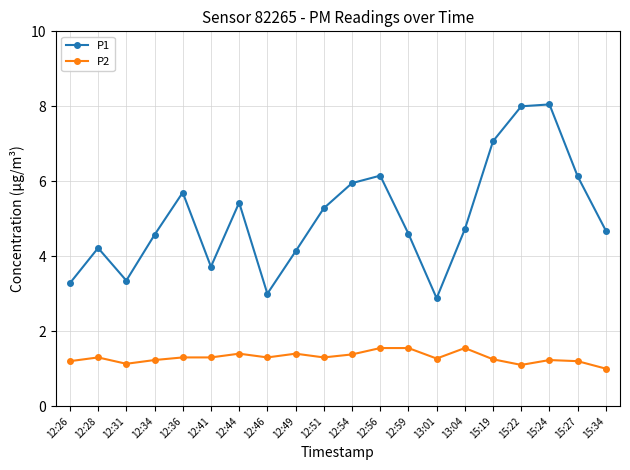

True or false: P1 and P2 cross at least once.

False